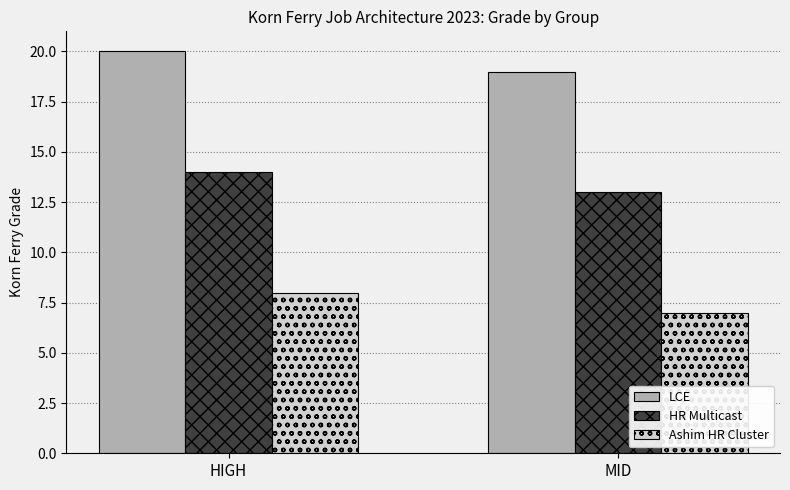

What is the average value of the Ashim HR Cluster series?

8